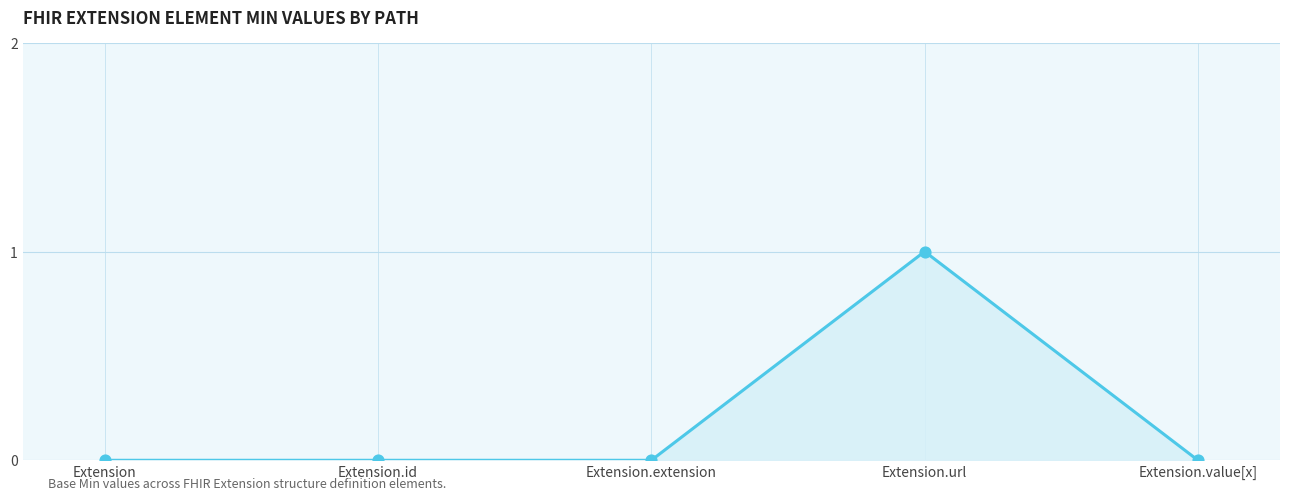

What is the change in value from Extension to Extension.url?

+1